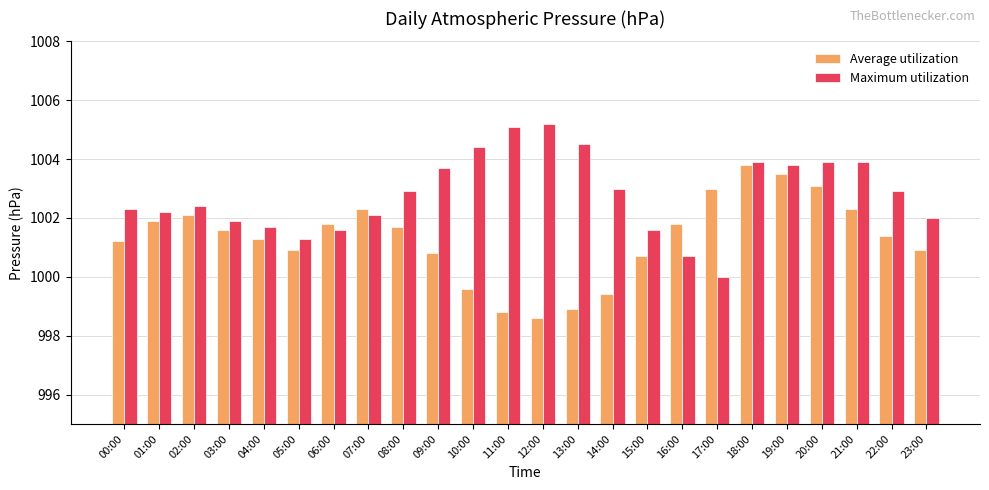

What is the lowest value of the Maximum utilization series?

1000.0